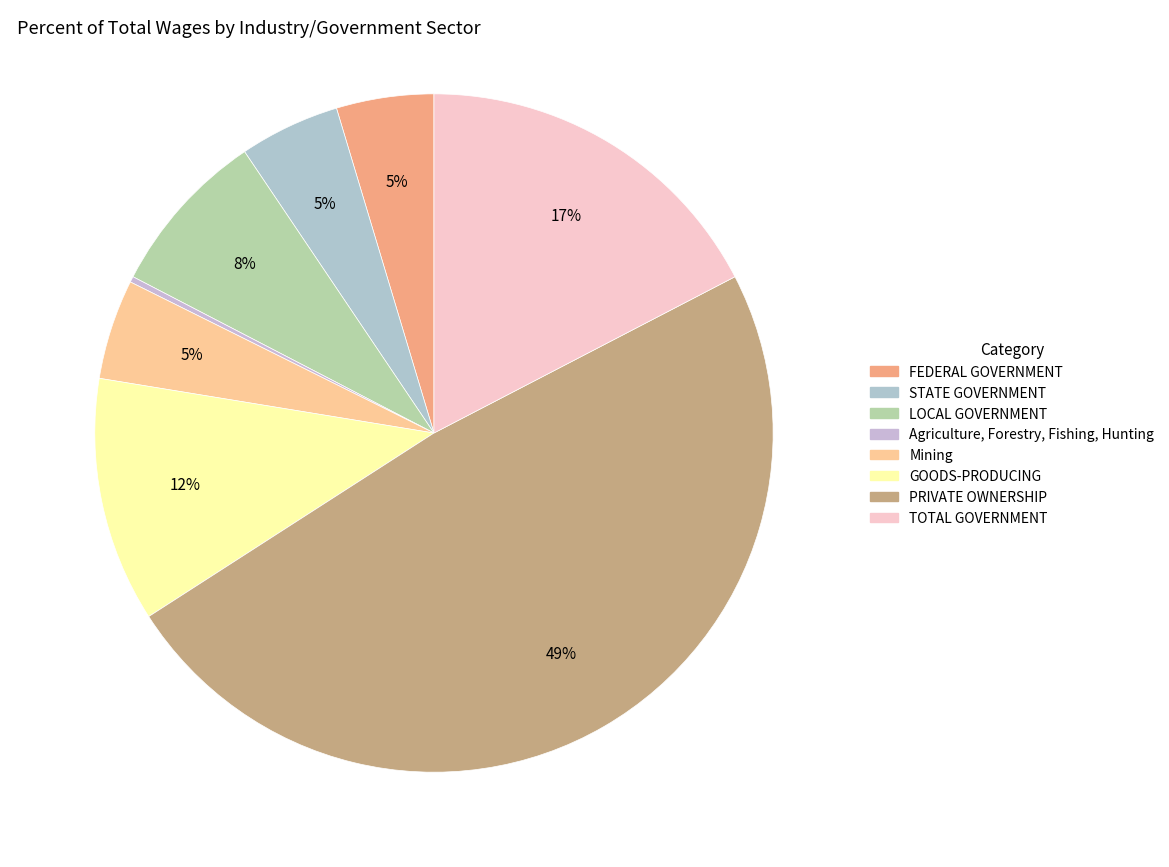

Count the number of slices in the pie.

8